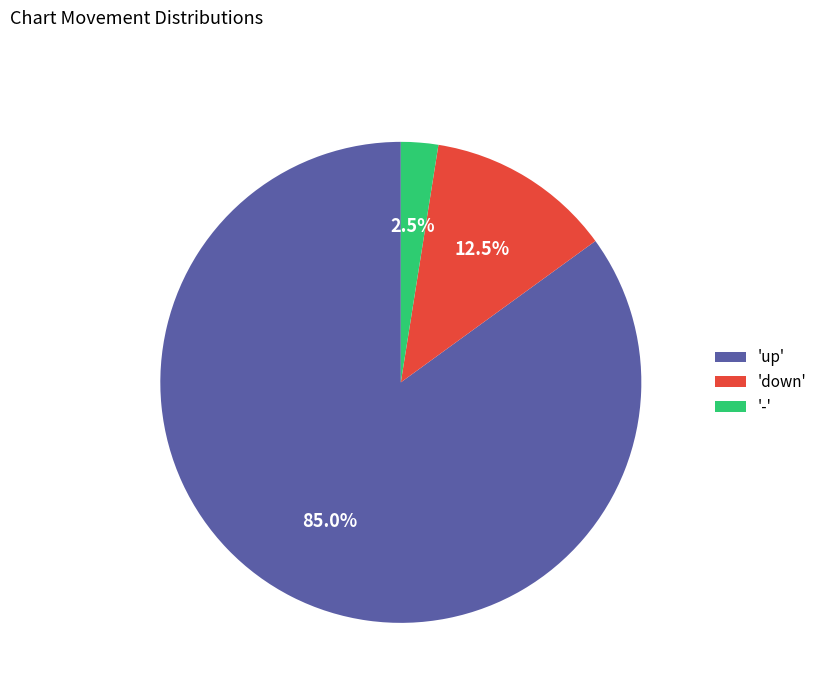

Combined, do '-' and 'up' account for over 50%?

Yes